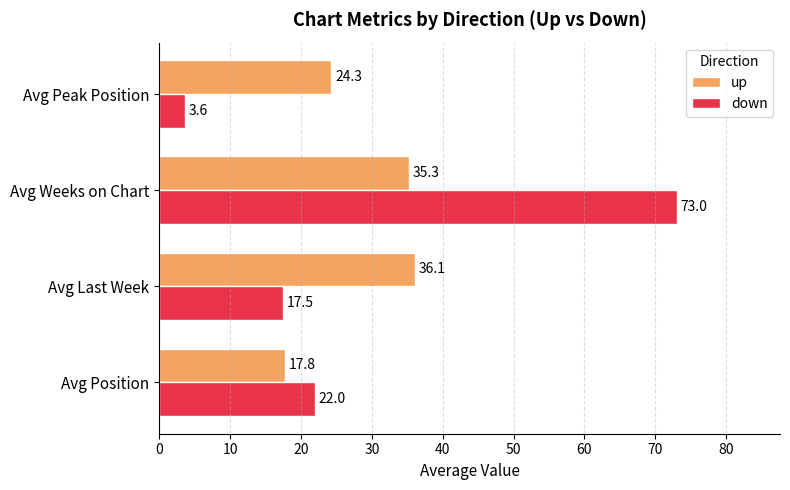

What is the difference between the maximum and minimum values in the up series?

18.3